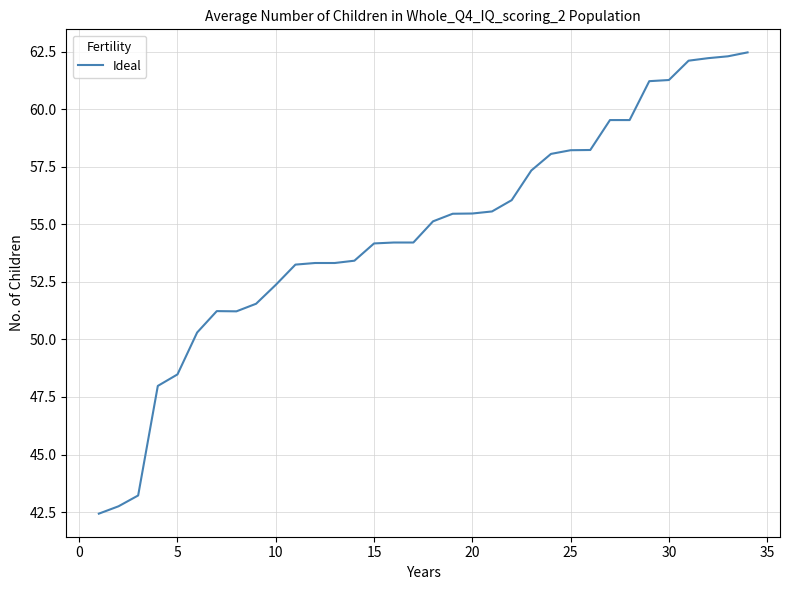

What is the minimum value shown in the chart?

42.4